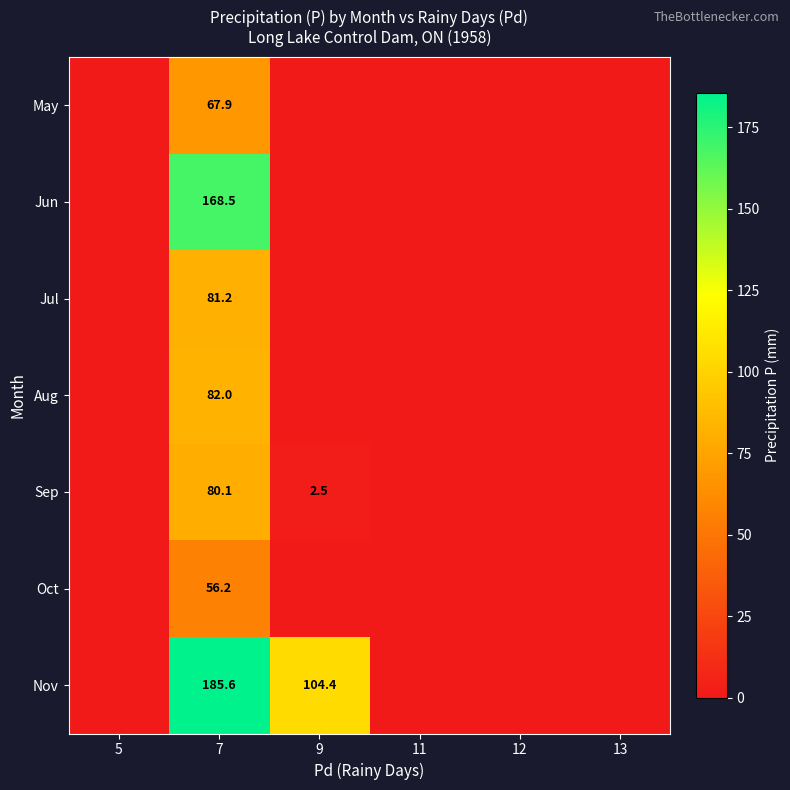

Is it true that Sep equals 30.9 at 7?

False